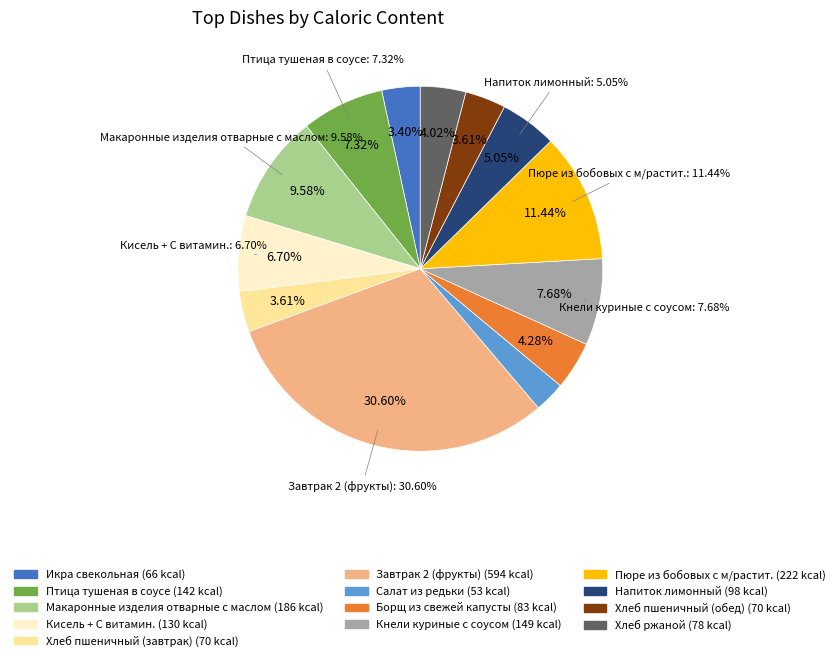

To the nearest percent, what percentage of the pie is Кнели куриные с соусом?

8%